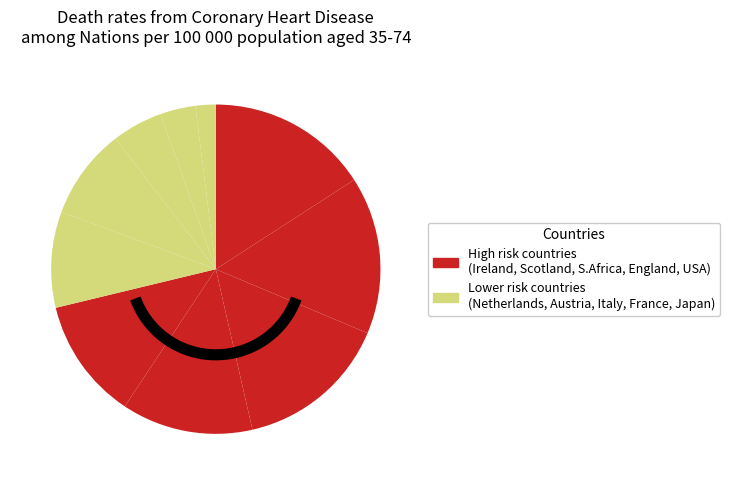

Rank the categories by value from highest to lowest.

Ireland, Scotland, South Africa, England, USA, Netherlands, Austria, Italy, France, Japan